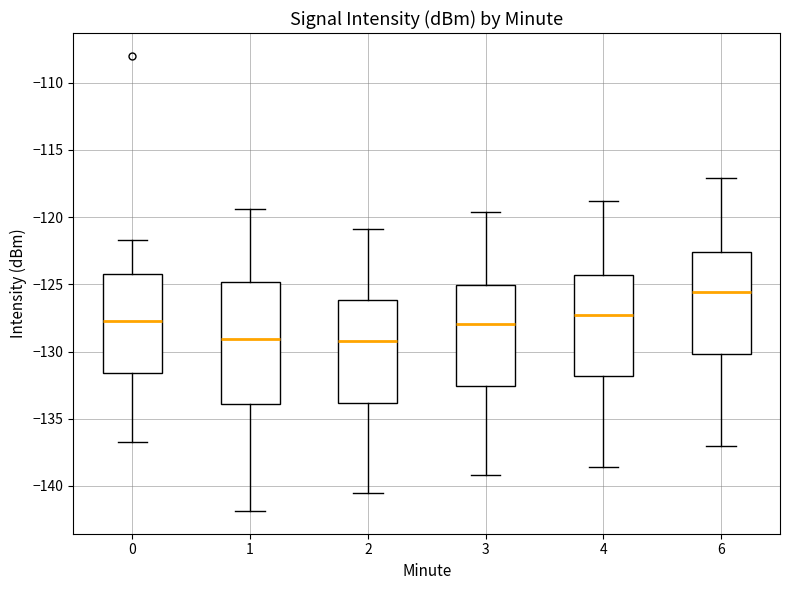

Which box is the tallest, from its lower edge to its upper edge?

1